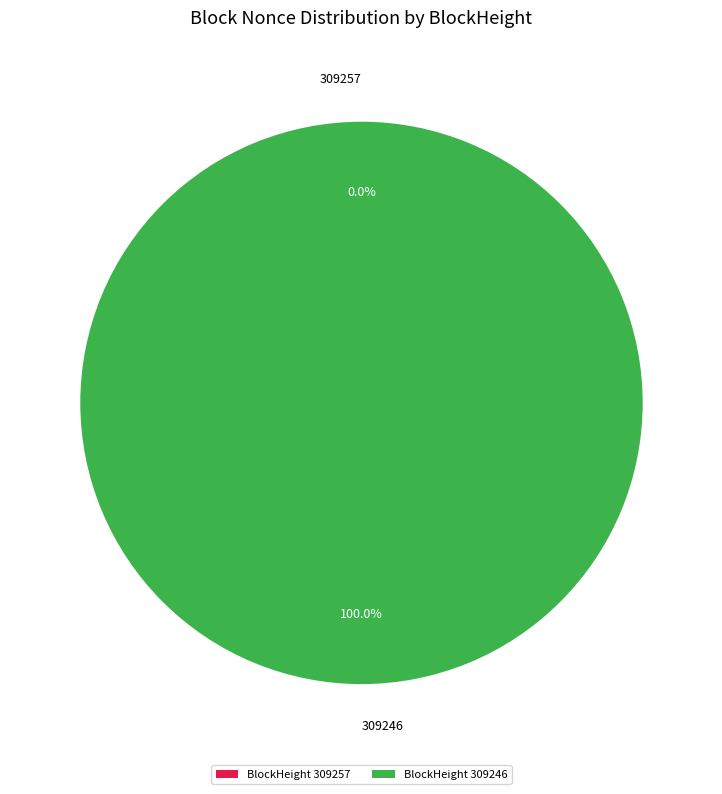

Count the number of slices in the pie.

2